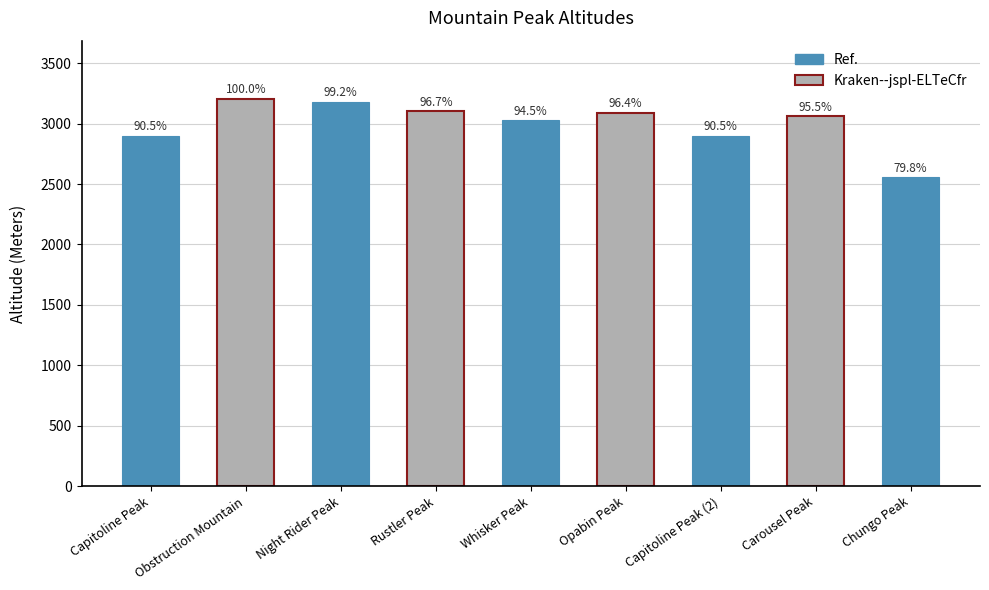

Are the bars horizontal?

No